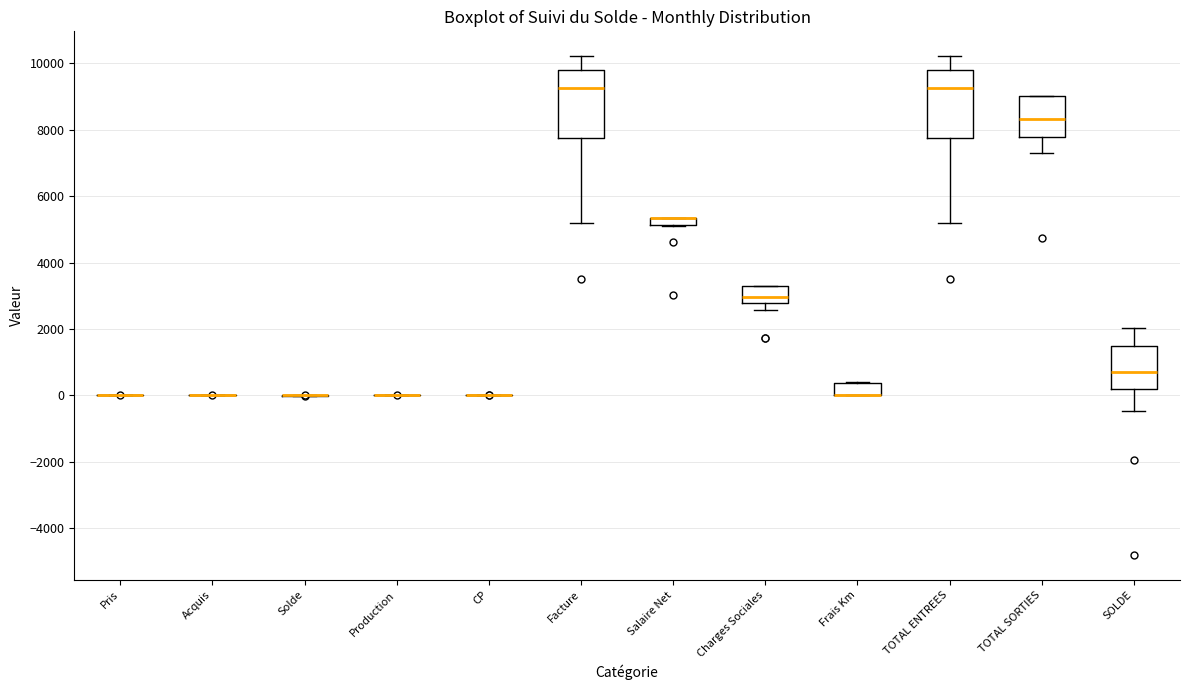

Where does the median line of the box for TOTAL ENTREES sit on the y-axis? The values are not printed on the chart, so give them approximately, as read against the axis.

9200